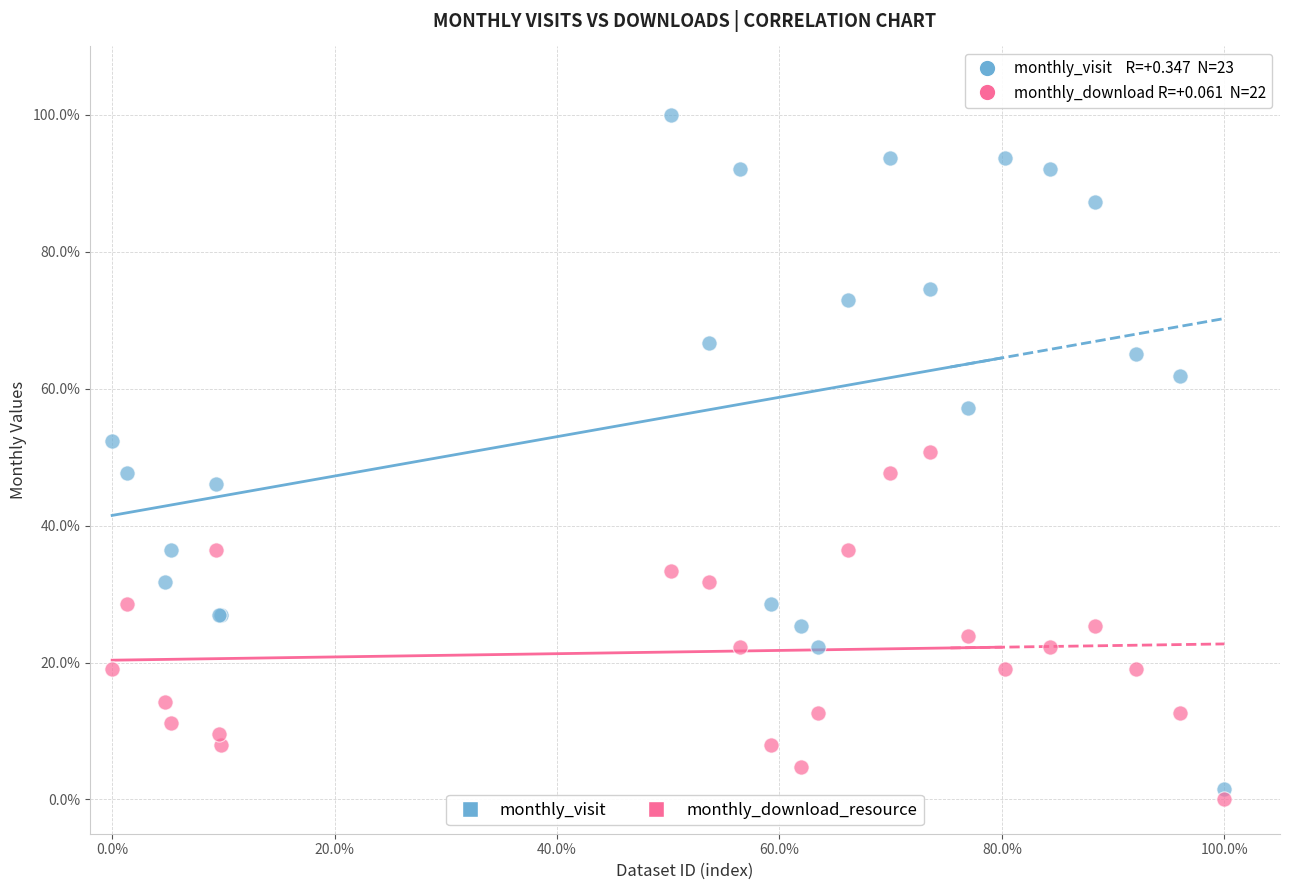

What is the X range (max minus min) for the scatter plot?

1.0